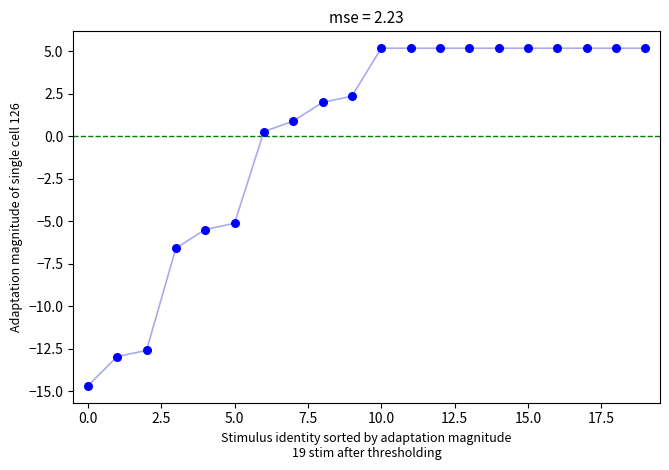

What Y value in the scatter plot is closest to -4?

-5.1